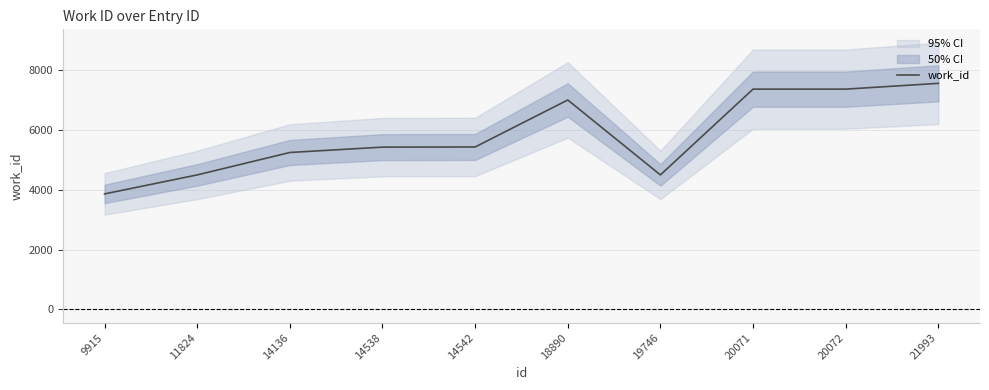

At which category does the data reach its first local valley?

19746